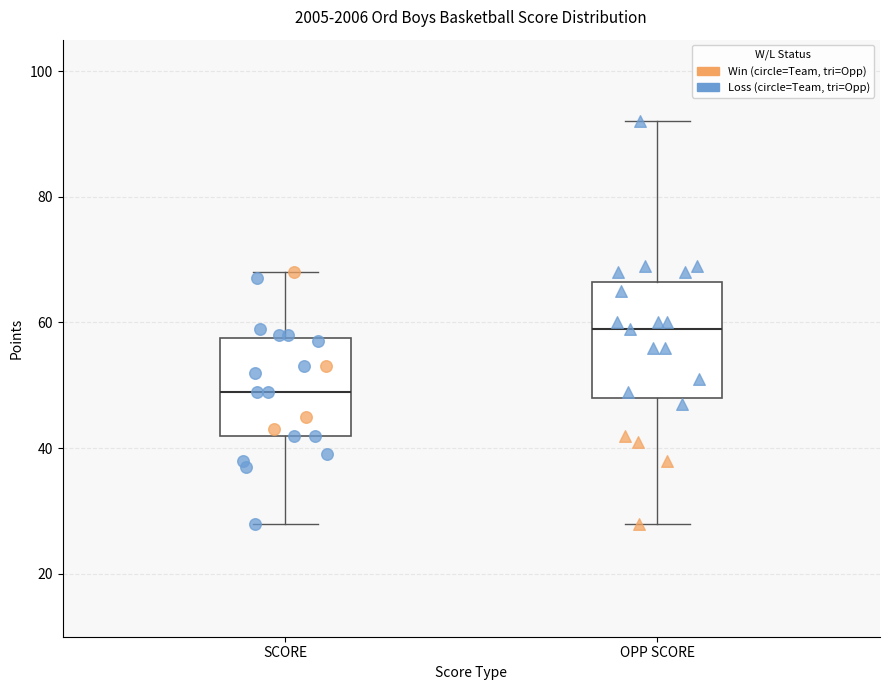

Where does the median line of the box for SCORE sit on the y-axis? The values are not printed on the chart, so give them approximately, as read against the axis.

50